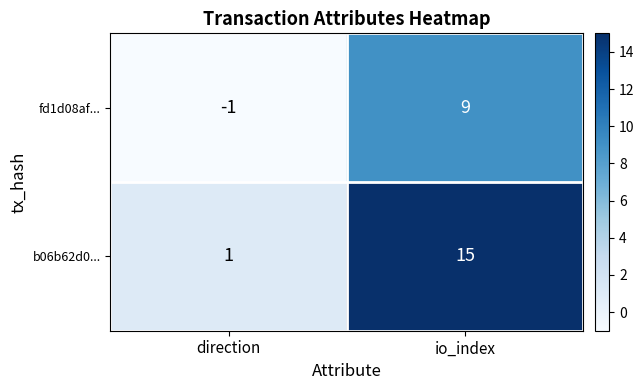

Reading right to left, list all the values displayed in this chart.

fd1d08af...: io_index=9	direction=-1
b06b62d0...: io_index=15	direction=1